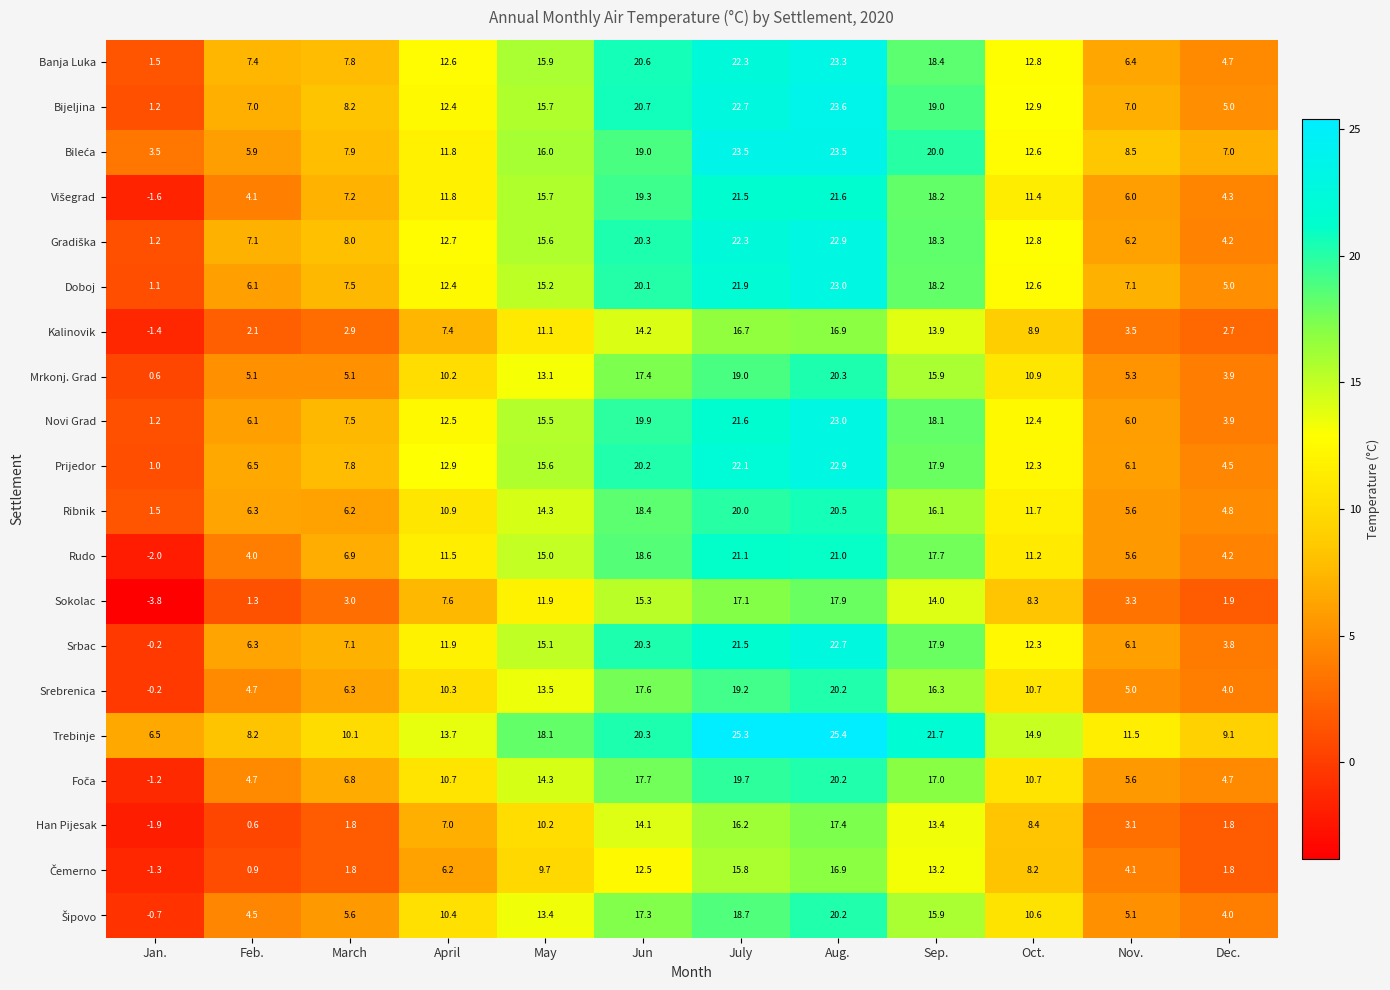

At which category does the chart reach its peak across all series?

Aug.